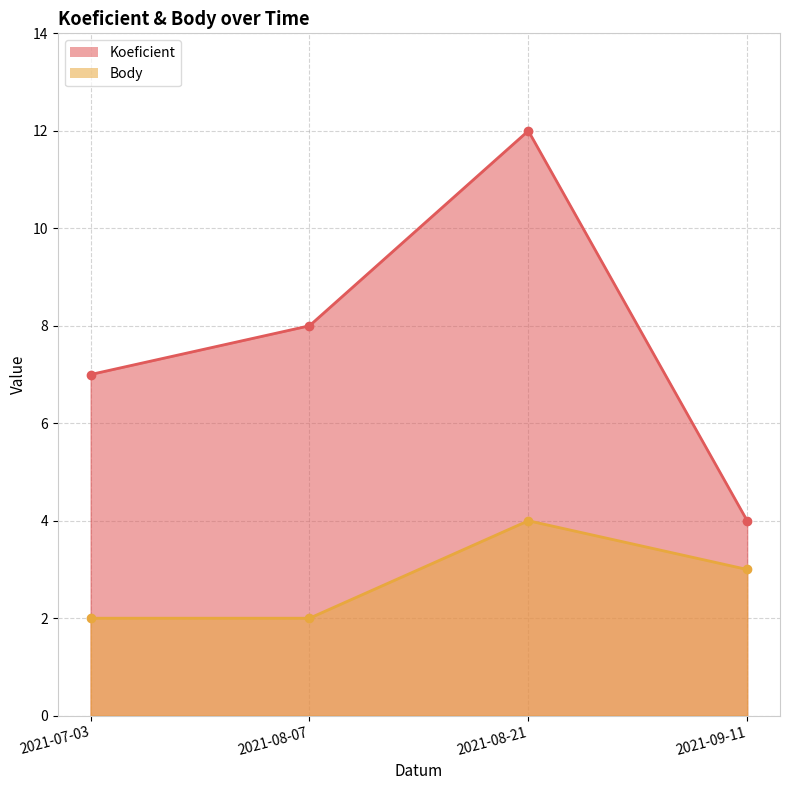

What is the highest value of the Koeficient series?

12